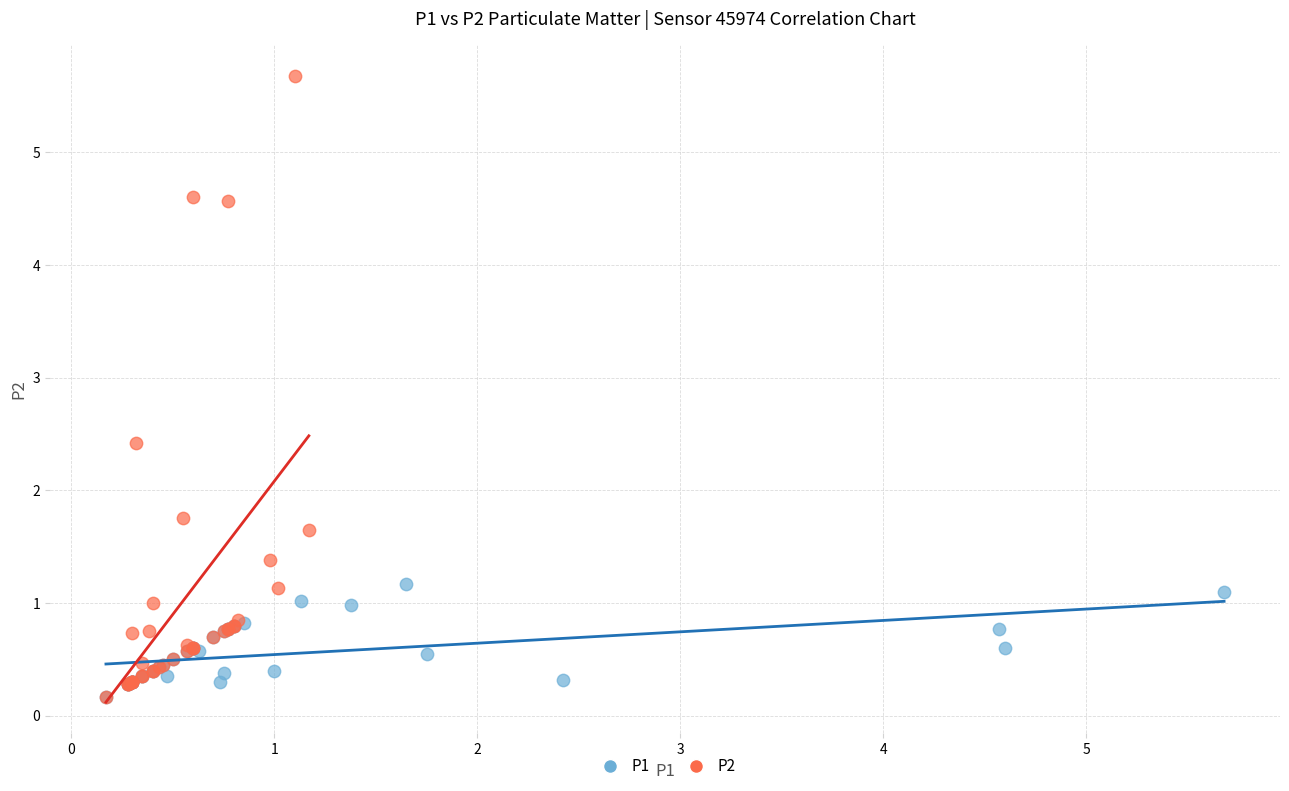

Which series has the widest spread of Y values?

P2